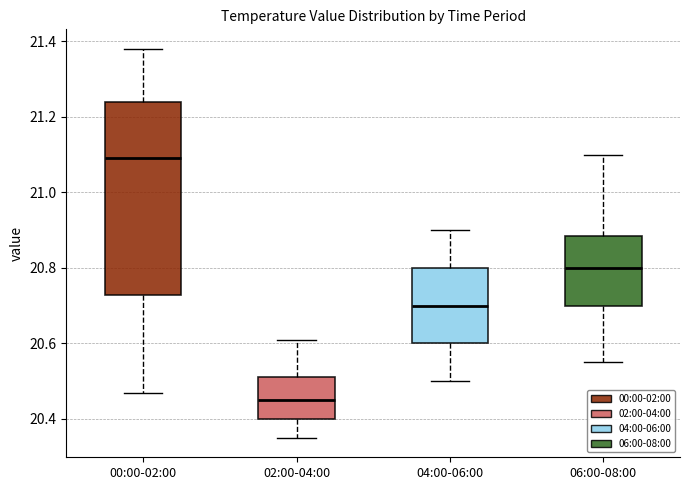

Which box has the highest median line?

00:00-02:00